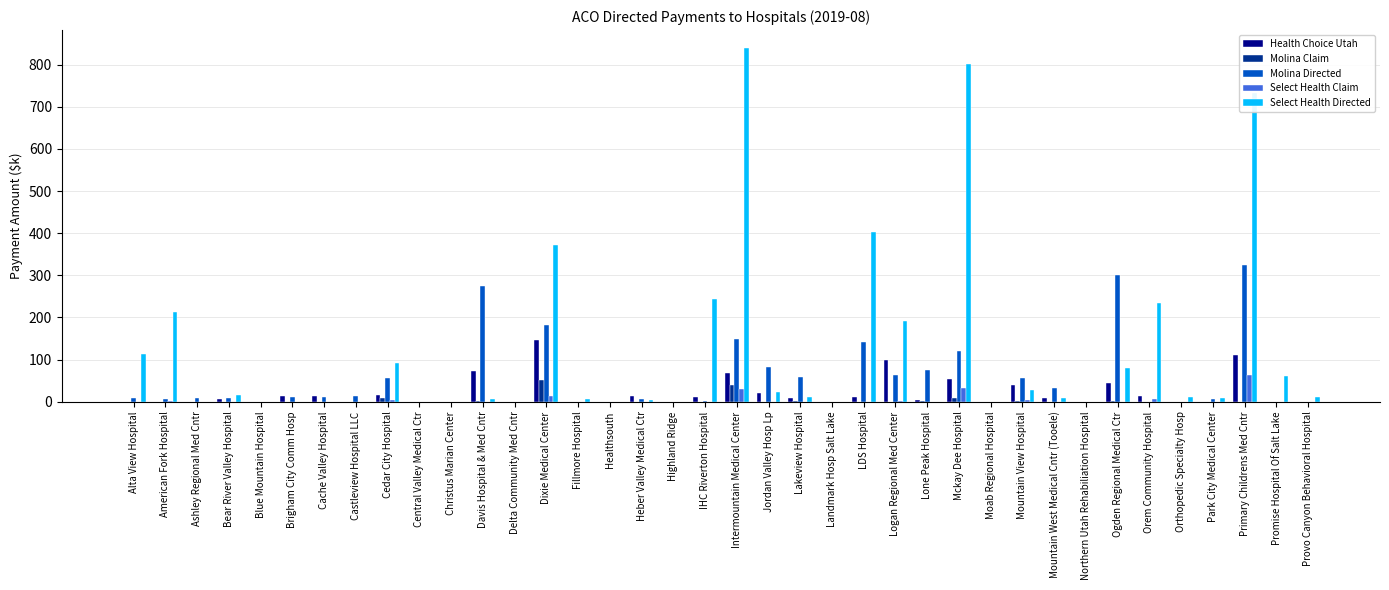

The value of Select Health Directed at Lone Peak Hospital is -484.9. True or false?

False